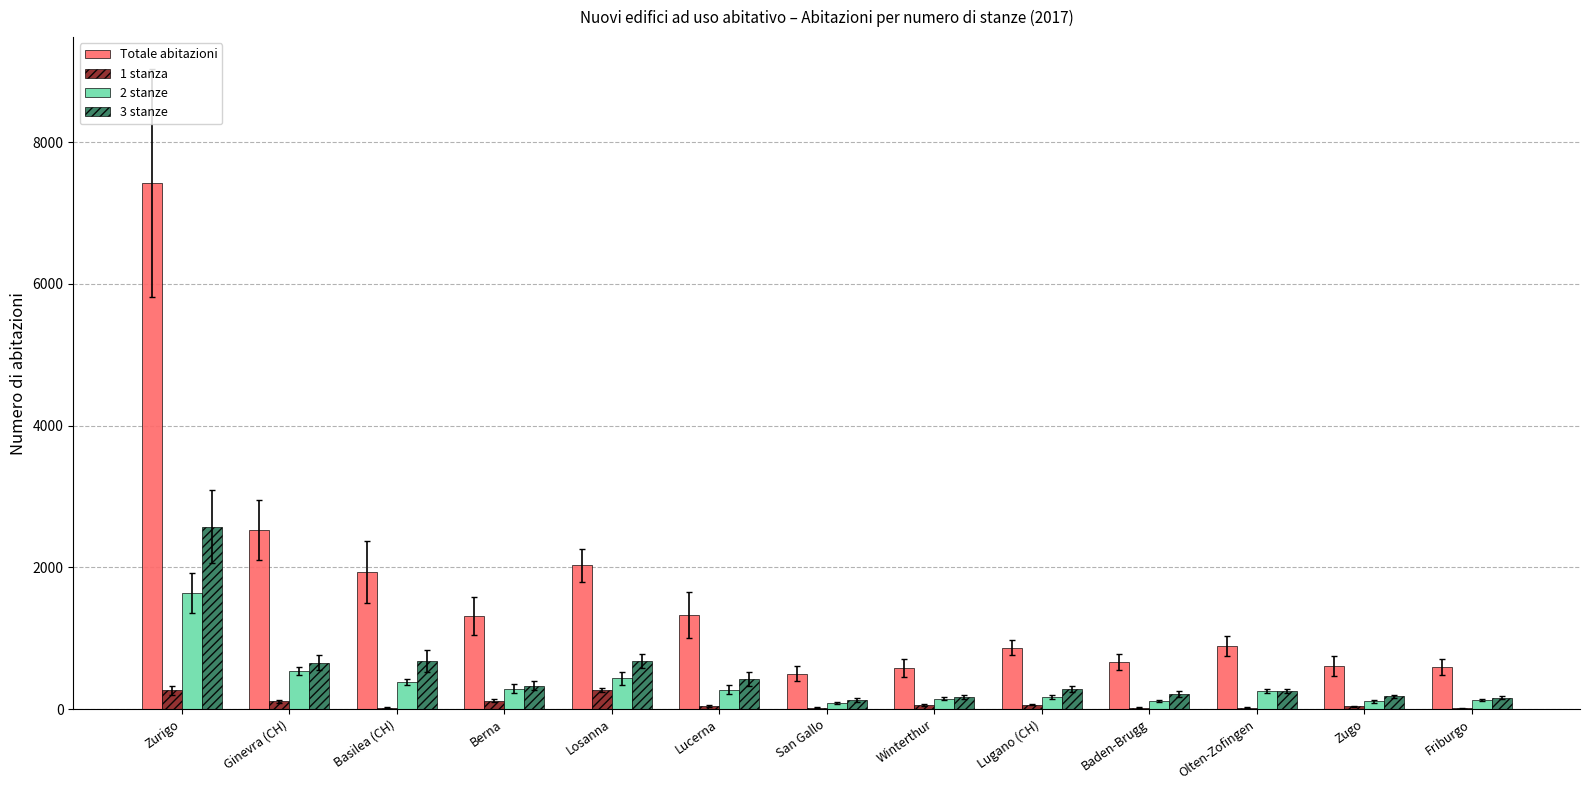

What is the average value of the 3 stanze series?

519